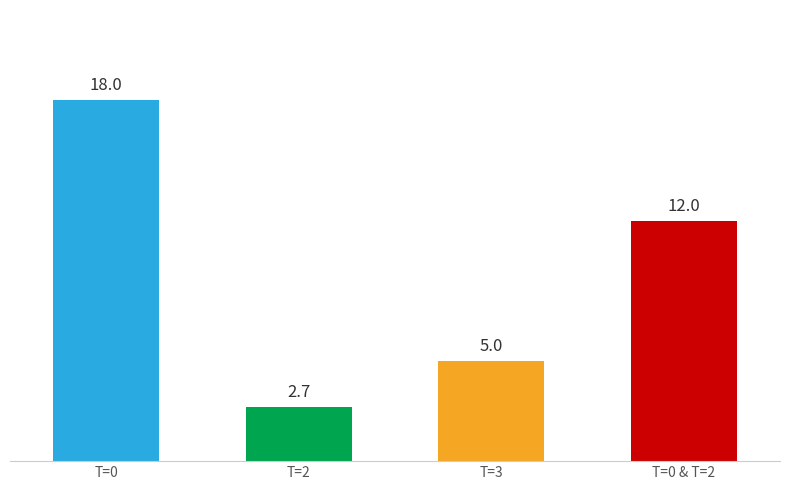

Which has a higher value, T=0 or T=2?

T=0